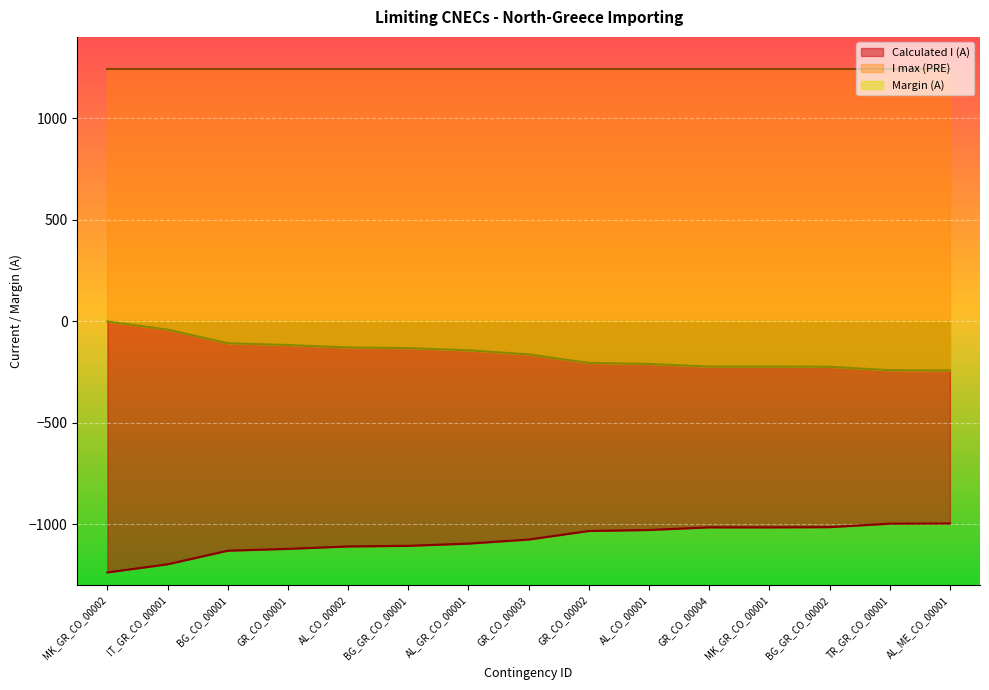

At which label does Margin (A) first exceed -164?

MK_GR_CO_00002